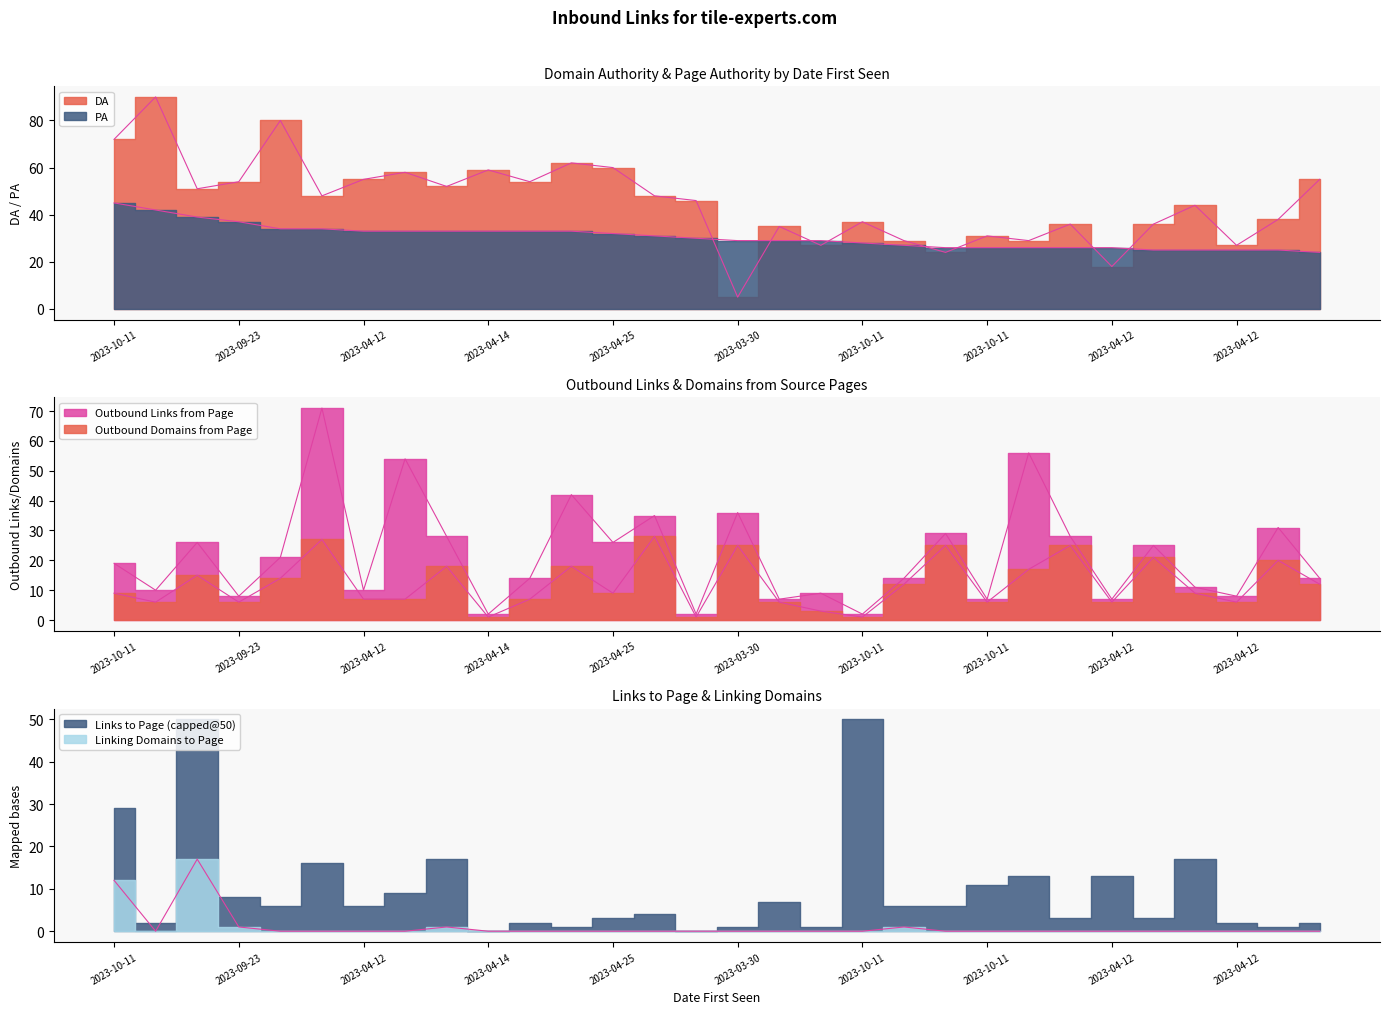

What is the label of the 19th point from the right?

2023-04-22